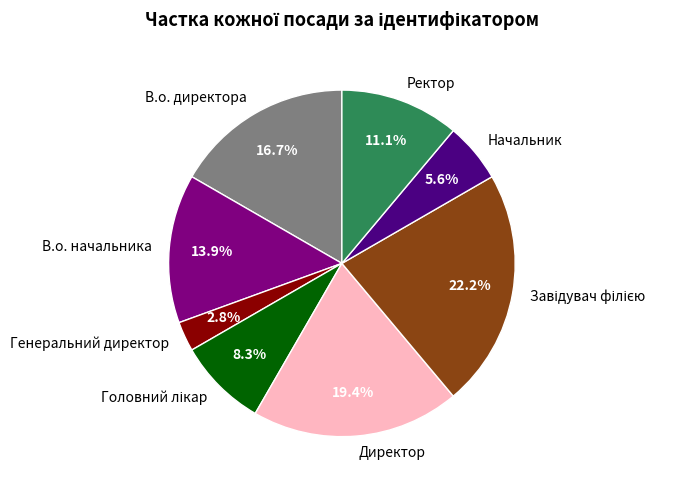

What percentage is the Директор slice, to the nearest percent?

19%